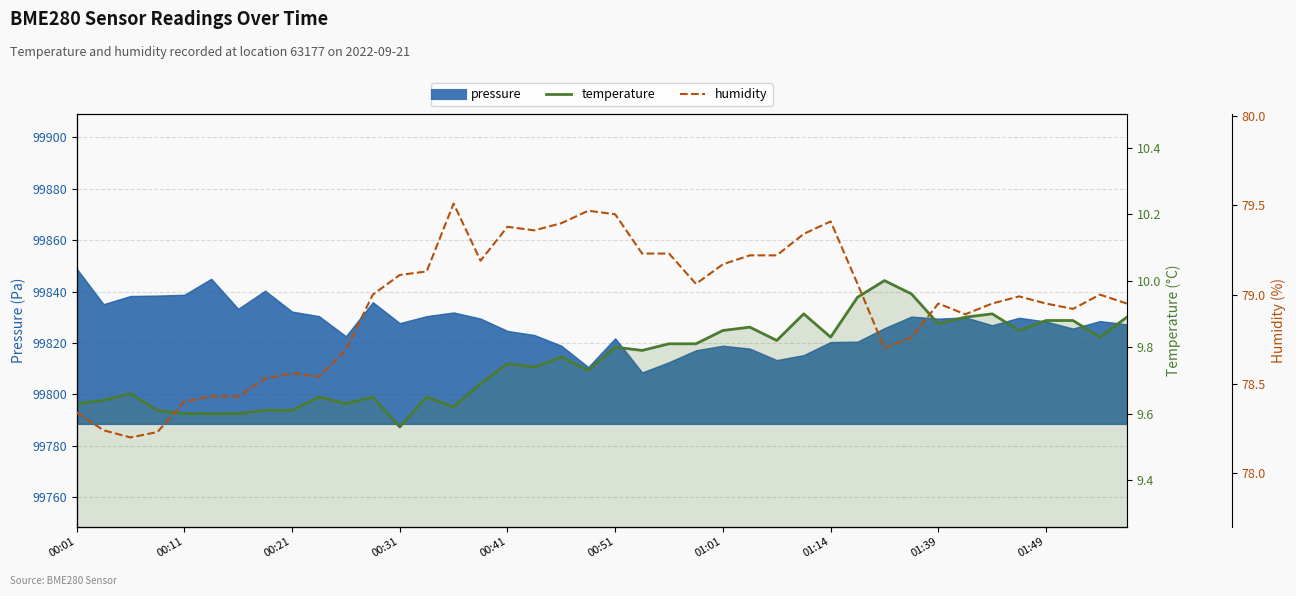

At how many categories does at least one series exceed 69?

40